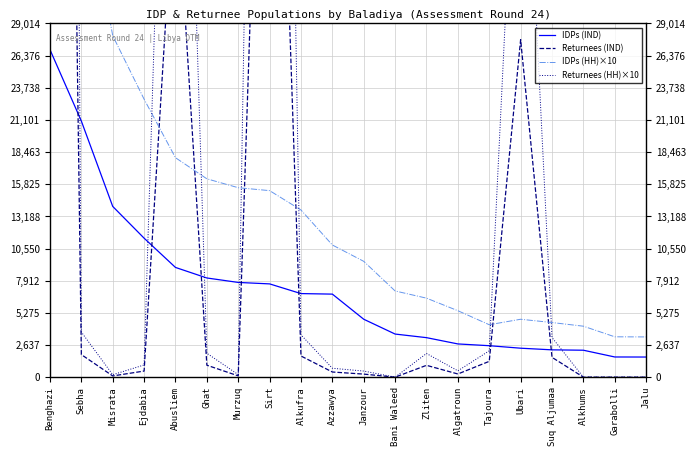

The value of Returnees (HH)×10 at Suq Aljumaa is 1707. True or false?

False